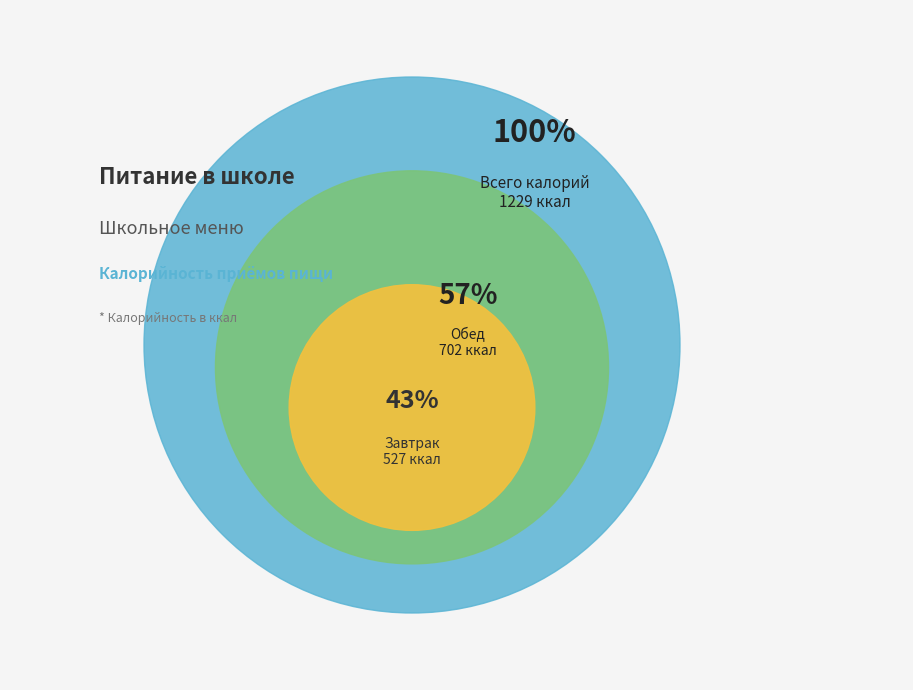

How many slices are in this pie chart?

2